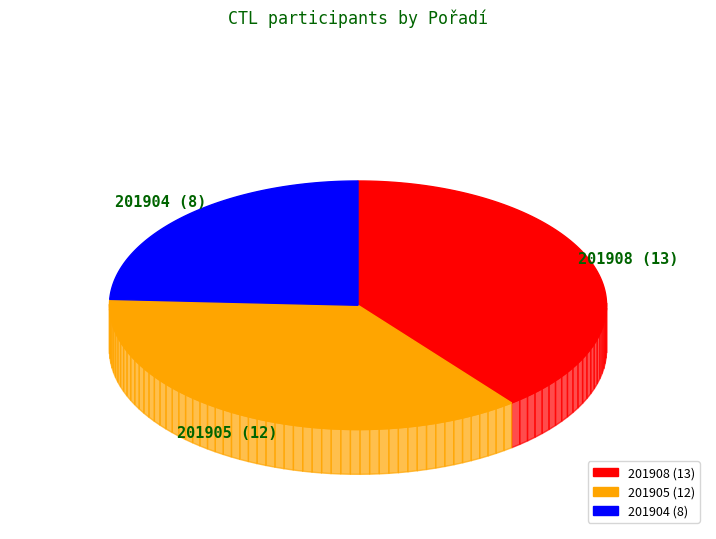

To the nearest percent, what percentage of the pie is 201908?

39%